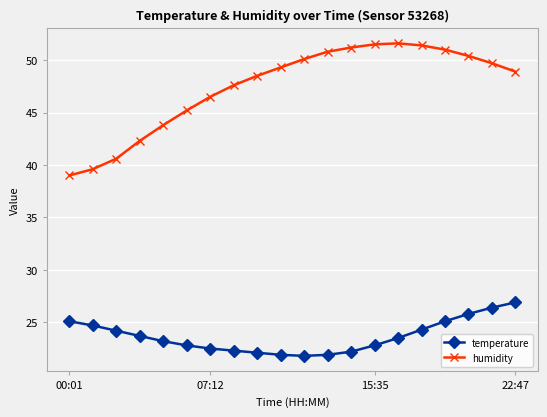

What is the value of the humidity point at the 6th from the left?

45.2